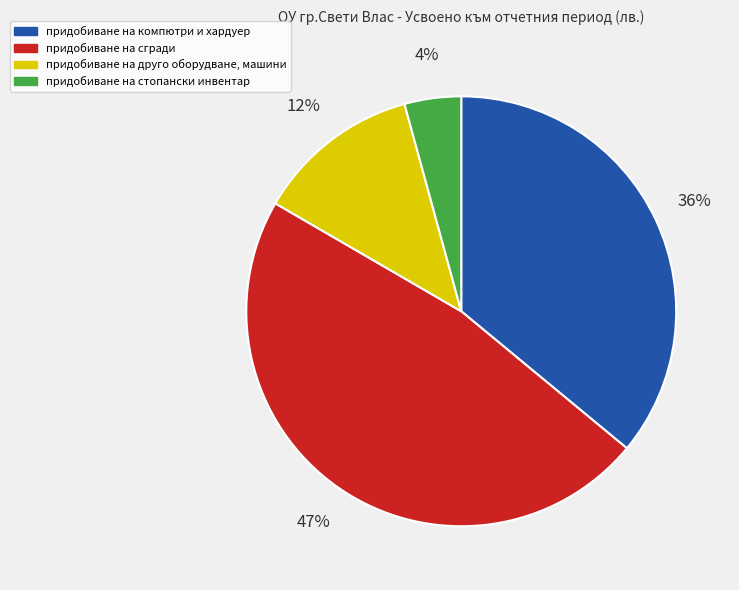

Between придобиване на друго оборудване, машини and придобиване на сгради, which is larger?

придобиване на сгради